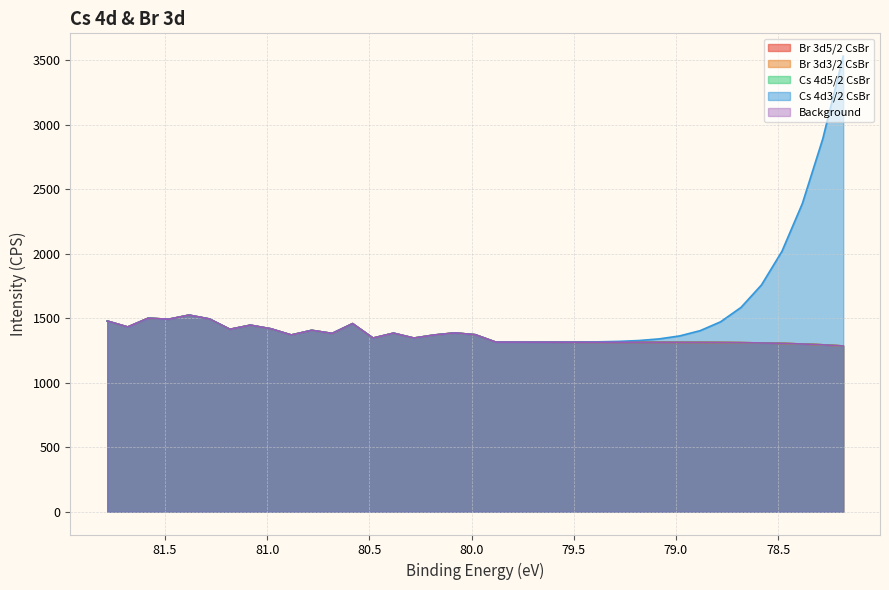

True or false: Br 3d3/2 CsBr and Cs 4d5/2 CsBr intersect in this chart.

False